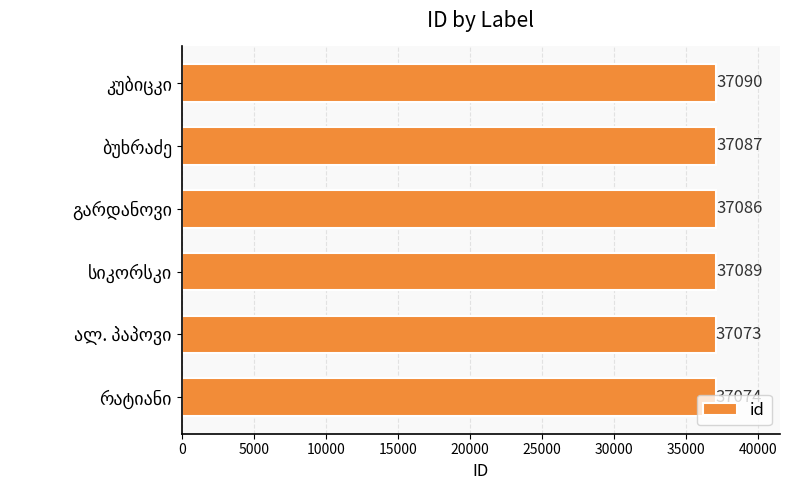

What is the smallest value displayed?

37073